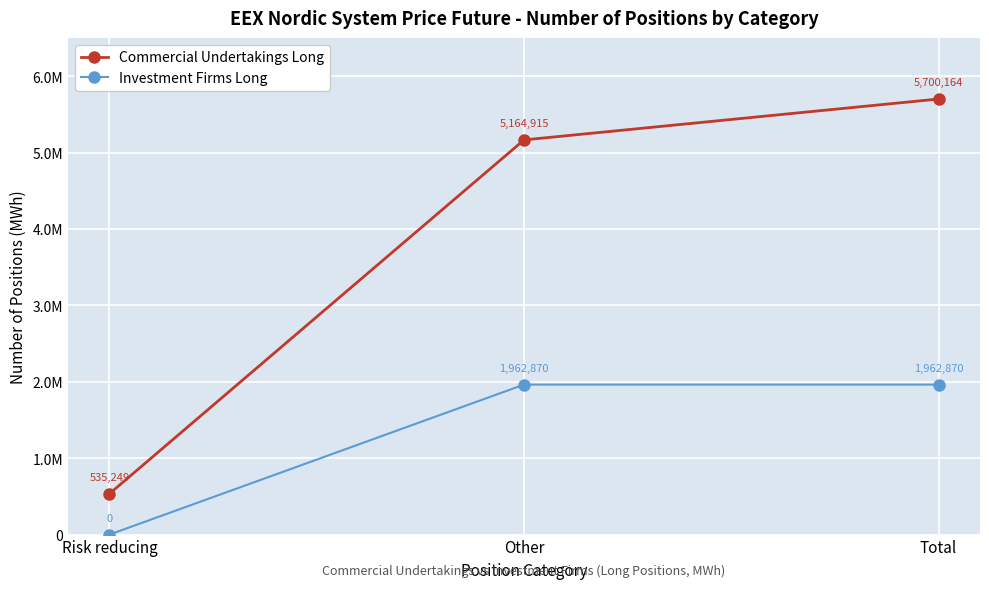

What are all the series names shown in the legend?

Commercial Undertakings Long, Investment Firms Long